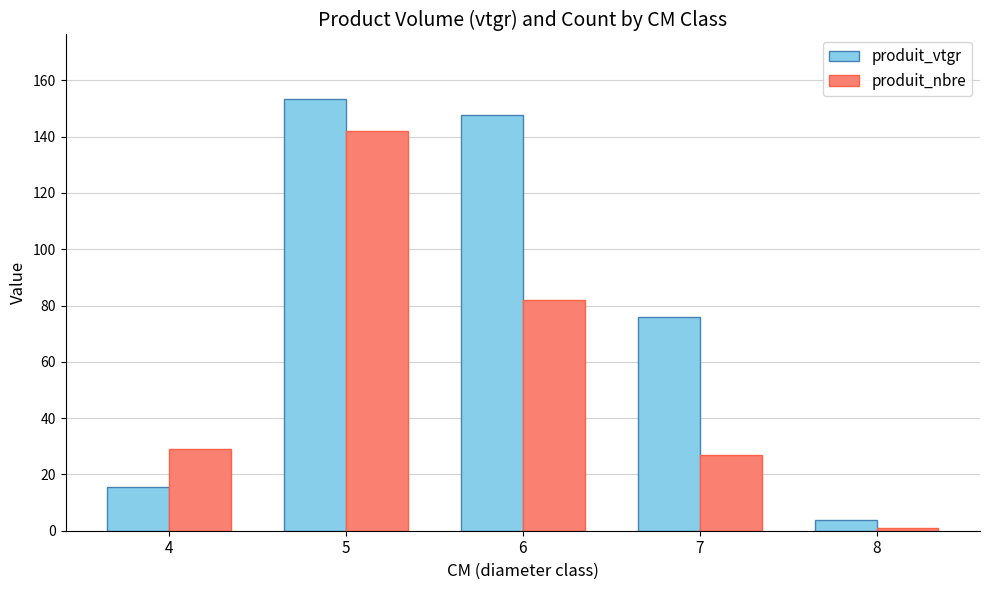

The value of produit_nbre at 6 is 31.0. True or false?

False